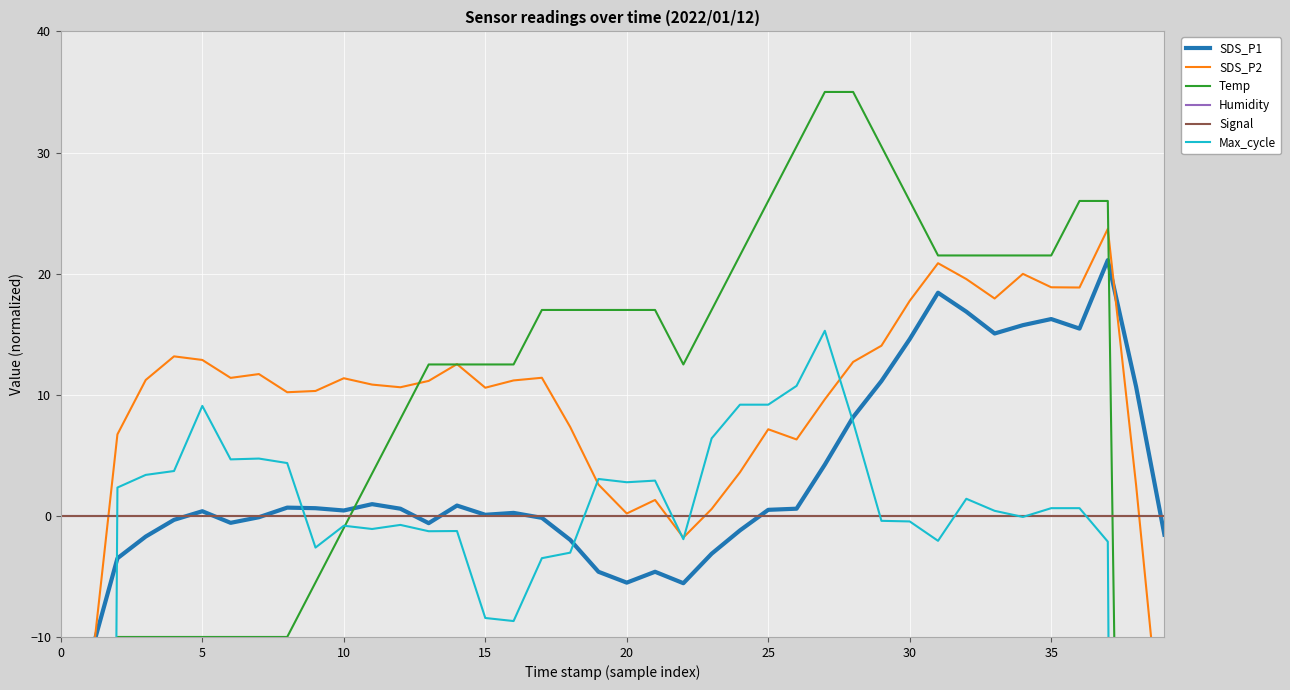

List the series in order of their peak value, lowest first.

Humidity, Signal, Max_cycle, SDS_P1, SDS_P2, Temp